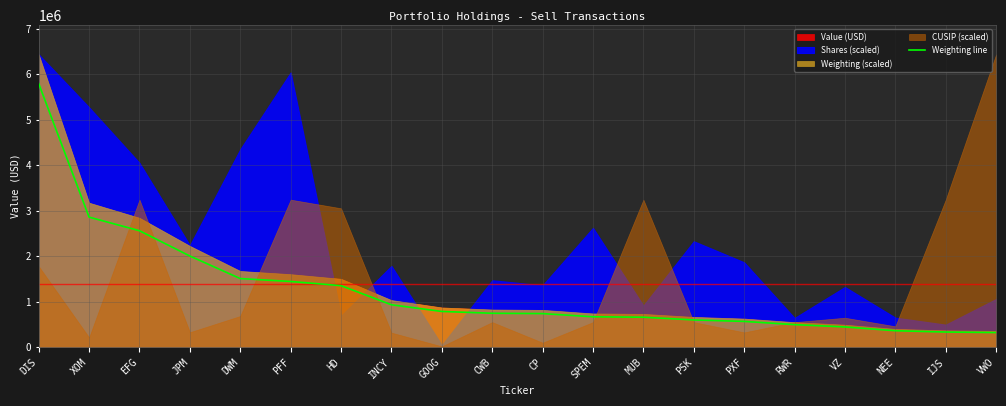

List the labels in order of value, largest first.

DIS, XOM, EFG, JPM, DWM, PFF, HD, INCY, GOOG, CWB, CP, SPEM, MUB, PSK, PXF, RWR, VZ, NEE, IJS, VWO